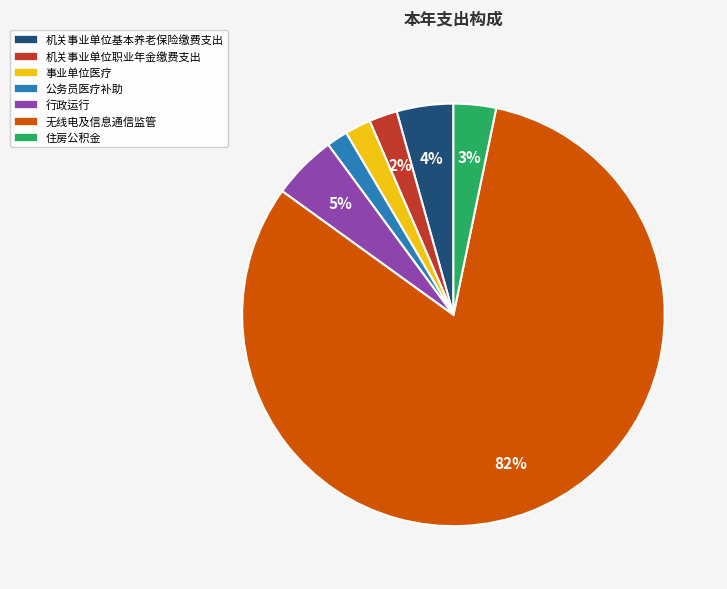

What percentage is the 机关事业单位基本养老保险缴费支出 slice, to the nearest percent?

4%